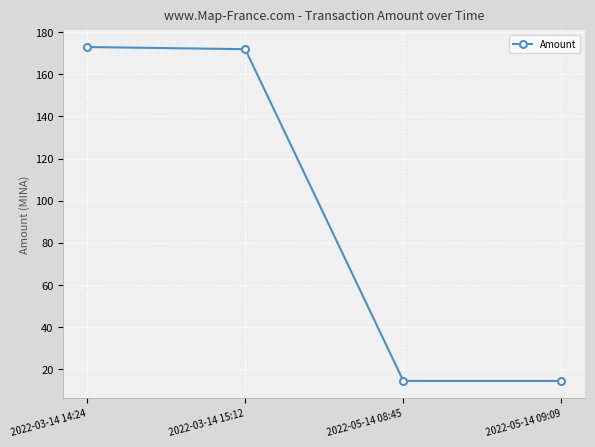

True or false: the data has more than 1 interior local peaks.

False